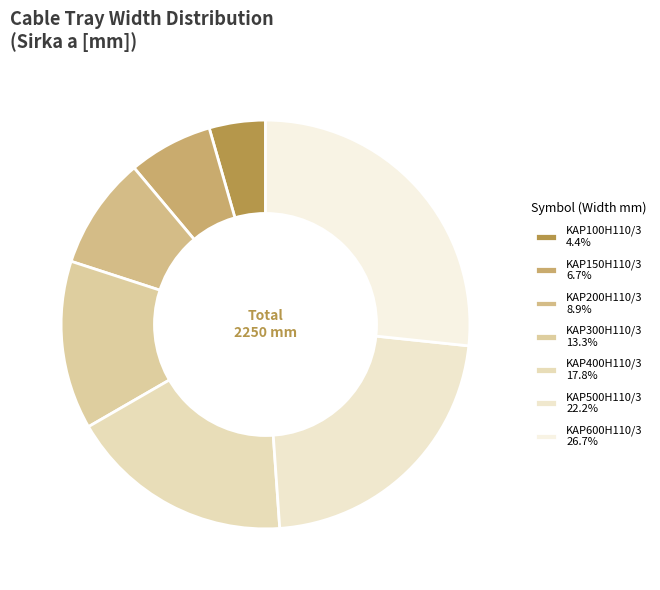

Count the number of slices in the pie.

7